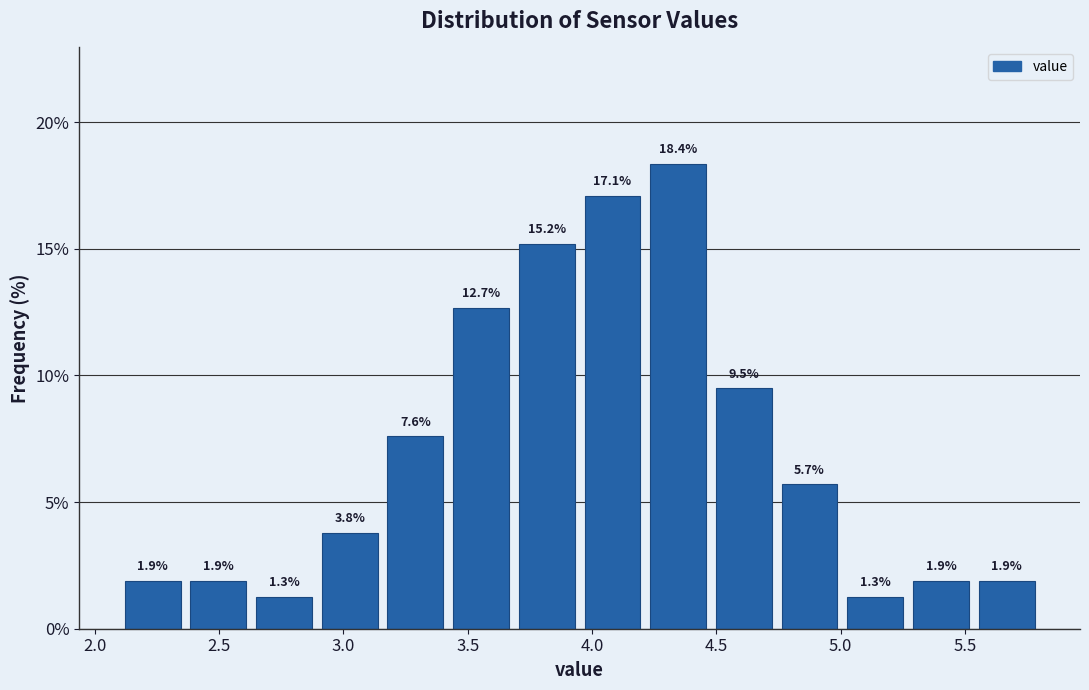

How tall is the bar that spans 3.40 to 3.70 on the x-axis? The bar edges are not printed on the chart, so give them approximately, as read against the axis.

12.7